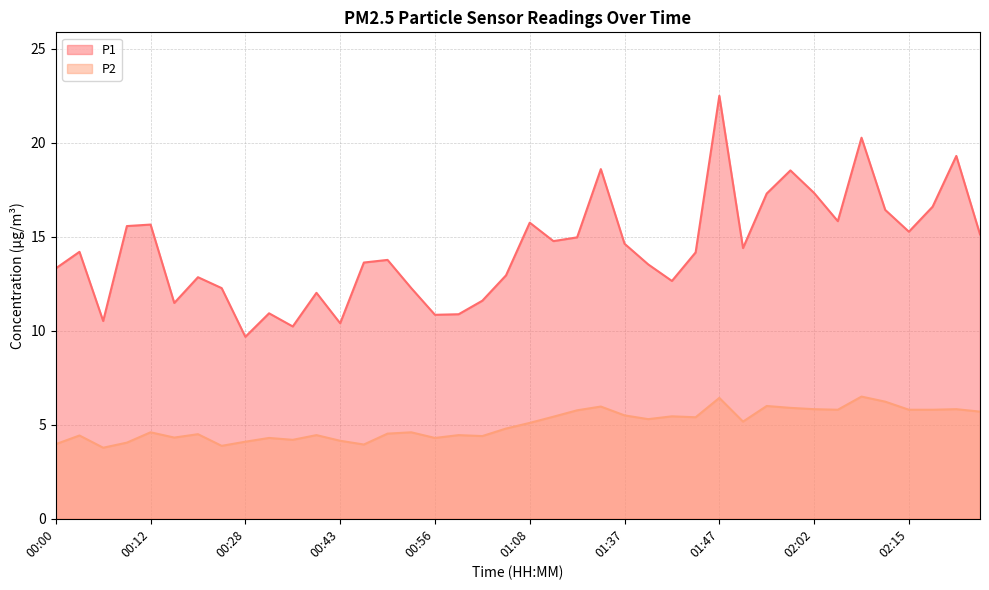

List the series in order of their overall mean, highest first.

P1, P2